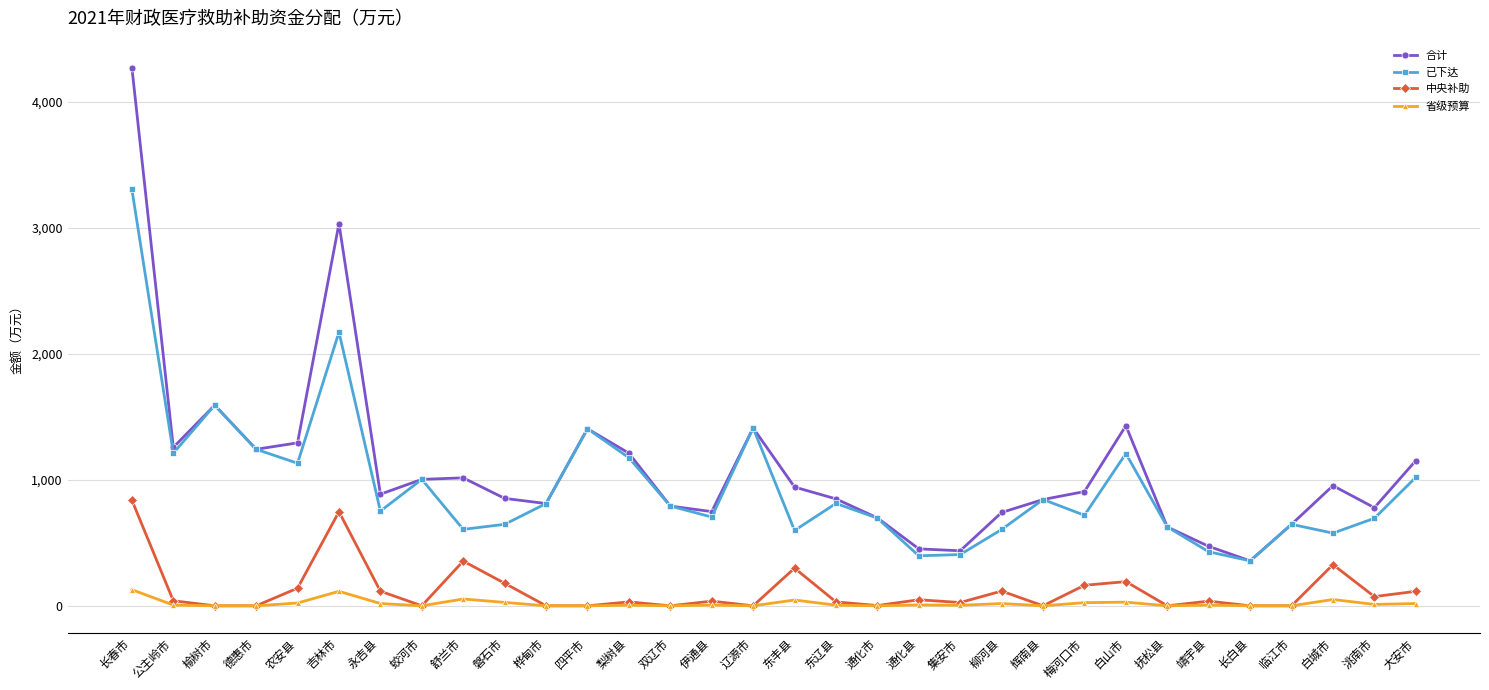

What is the minimum value for 合计?

357